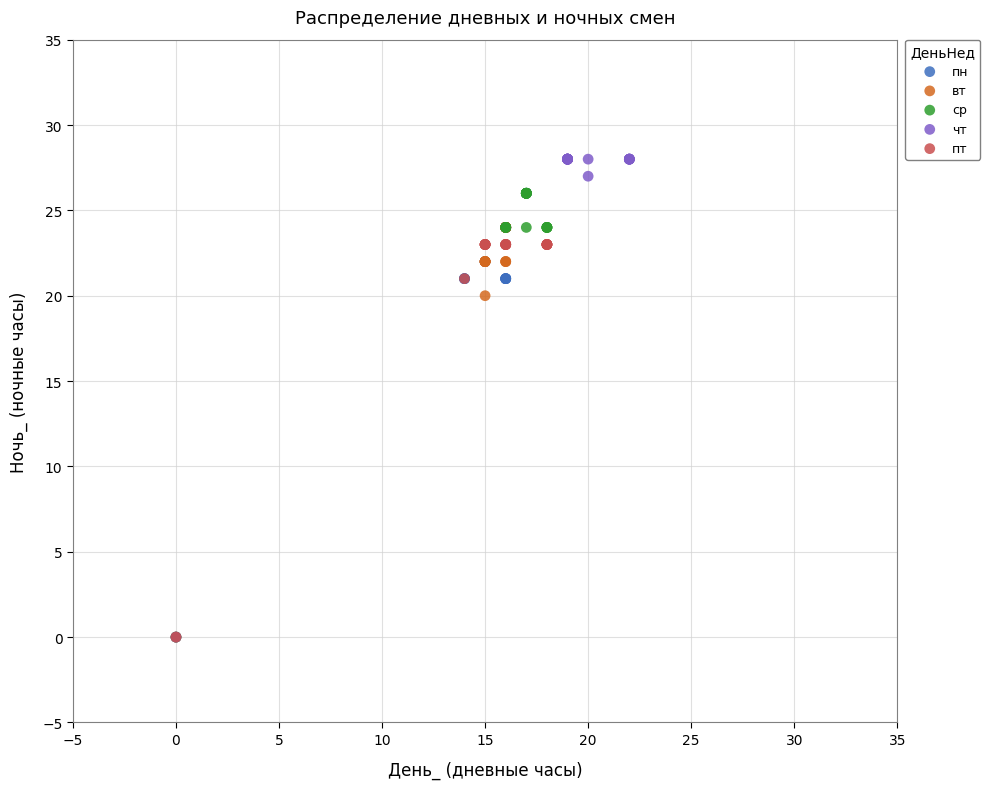

Which series contains the highest Y value?

чт